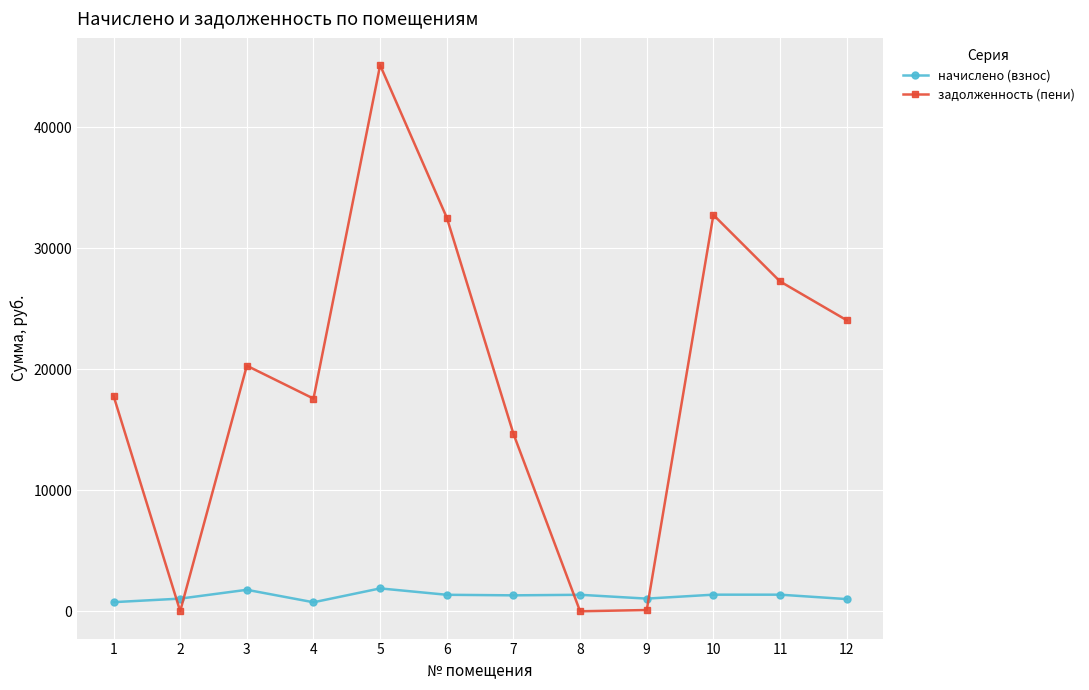

The value of задолженность (пени) at 7 is 20904.6. True or false?

False